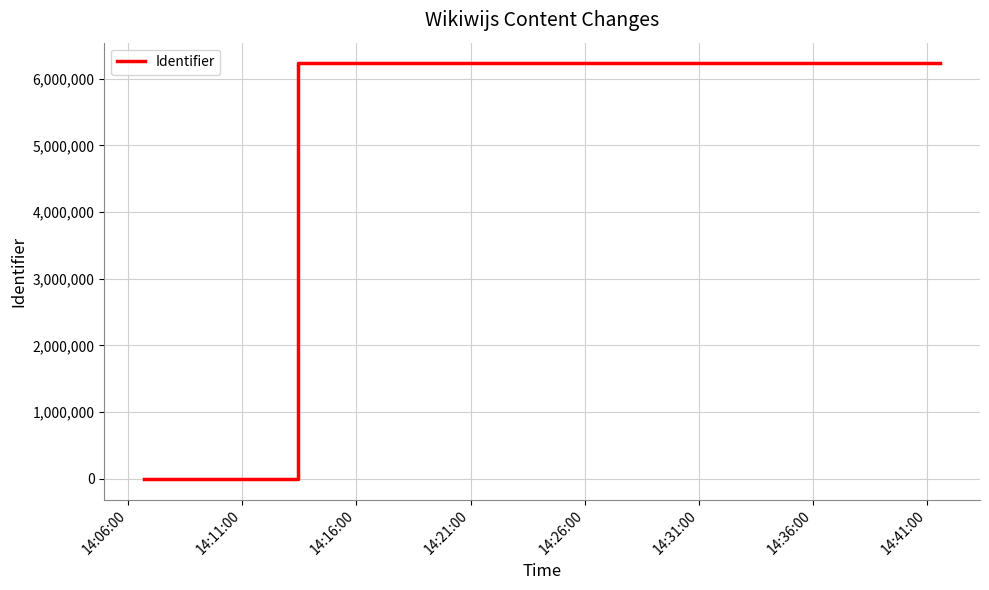

How many lines are shown in the chart?

1